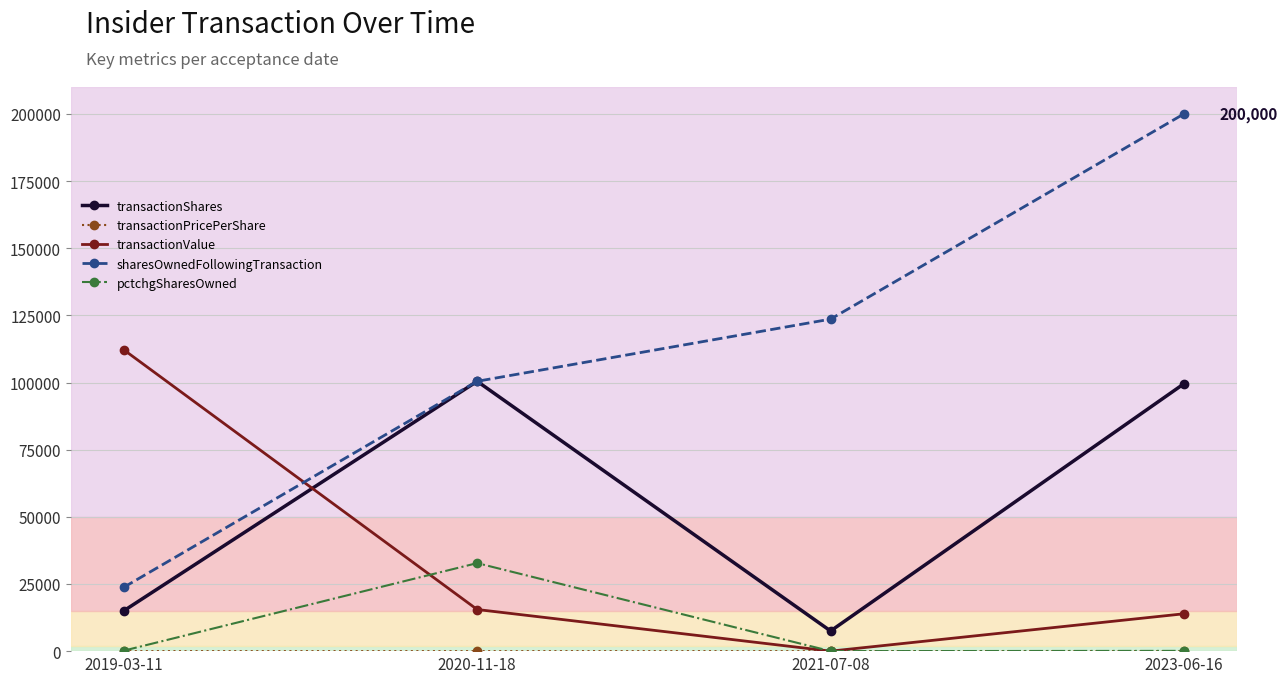

At which category does the chart reach its peak across all series?

2023-06-16